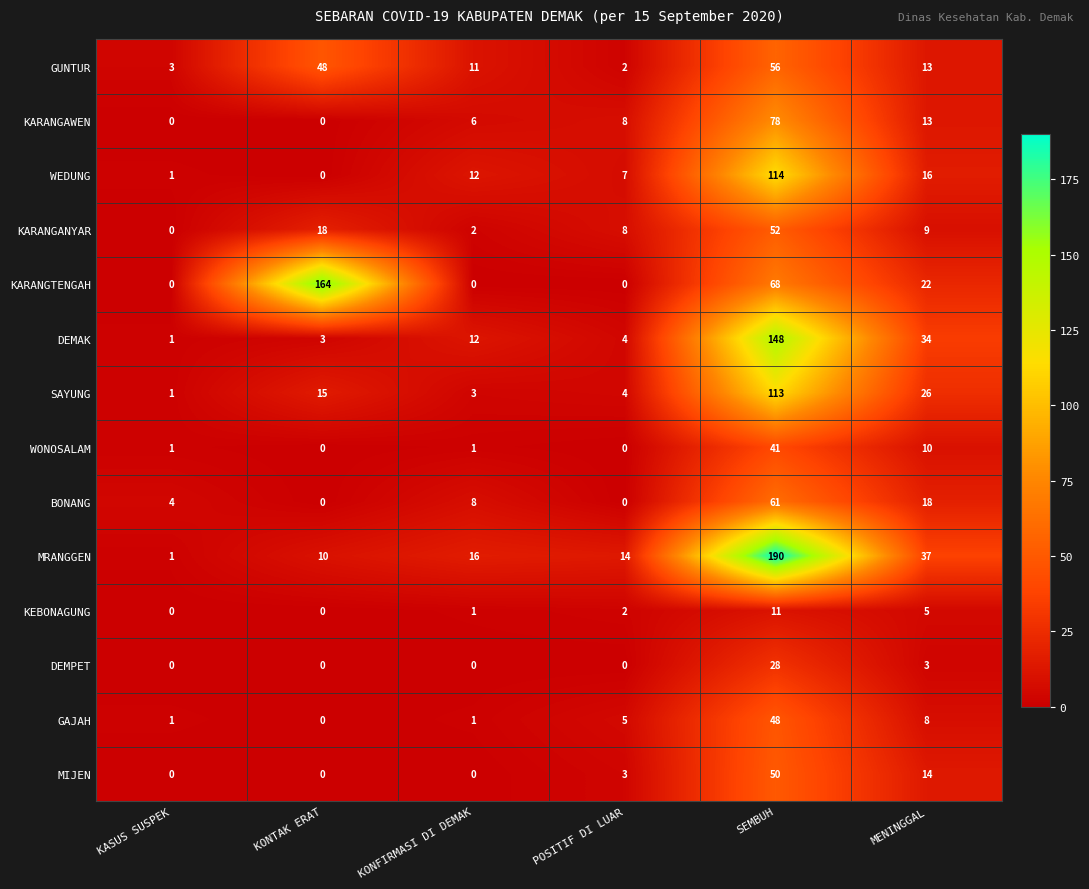

What is the total value across all series at KONFIRMASI DI DEMAK?

73